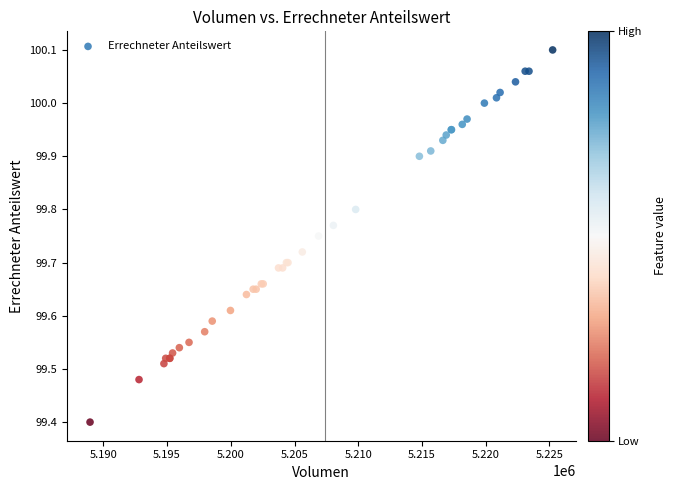

What Y value in the scatter plot is closest to 99?

99.4